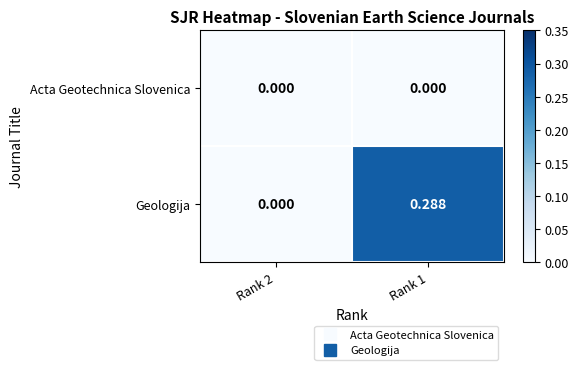

Which series has the largest total across all categories?

Geologija